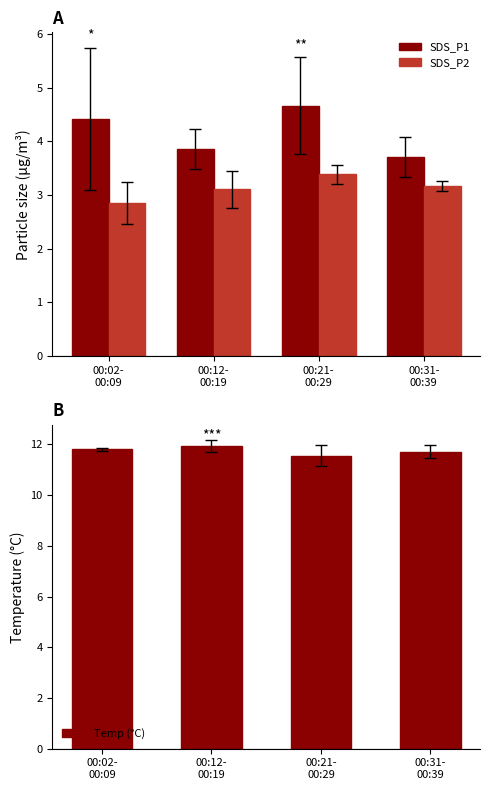

Which series changed the most between 00:02-
00:09 and 00:21-
00:29?

SDS_P2